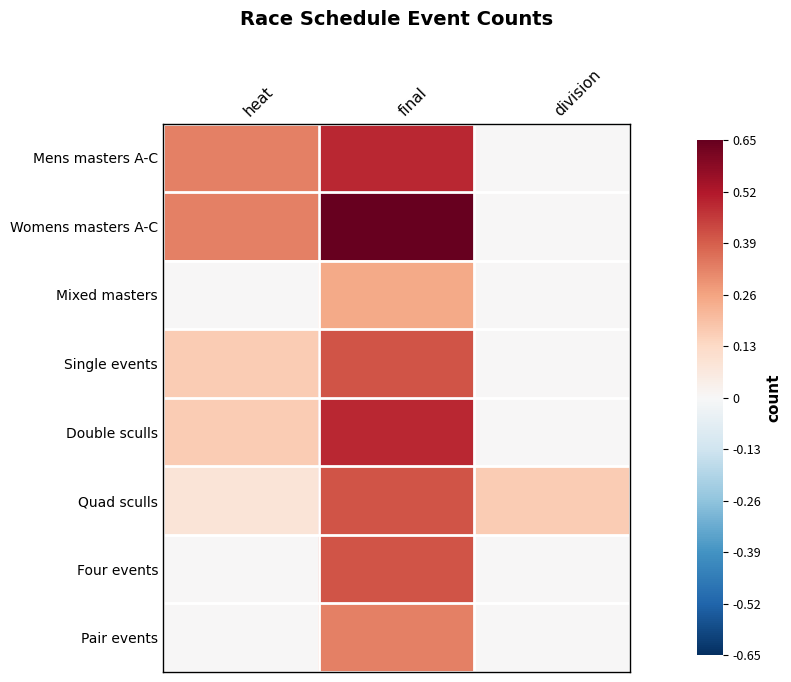

At division, list the series in order from largest to smallest.

Quad sculls, Mens masters A-C, Womens masters A-C, Mixed masters, Single events, Double sculls, Four events, Pair events